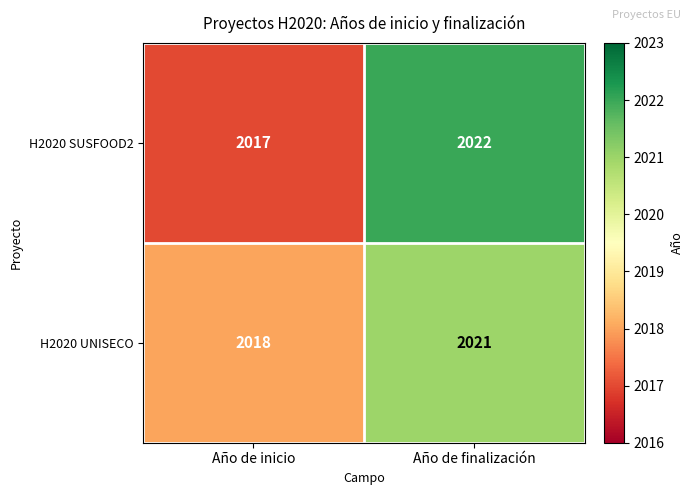

What is the difference between the maximum and minimum values in the H2020 SUSFOOD2 series?

5